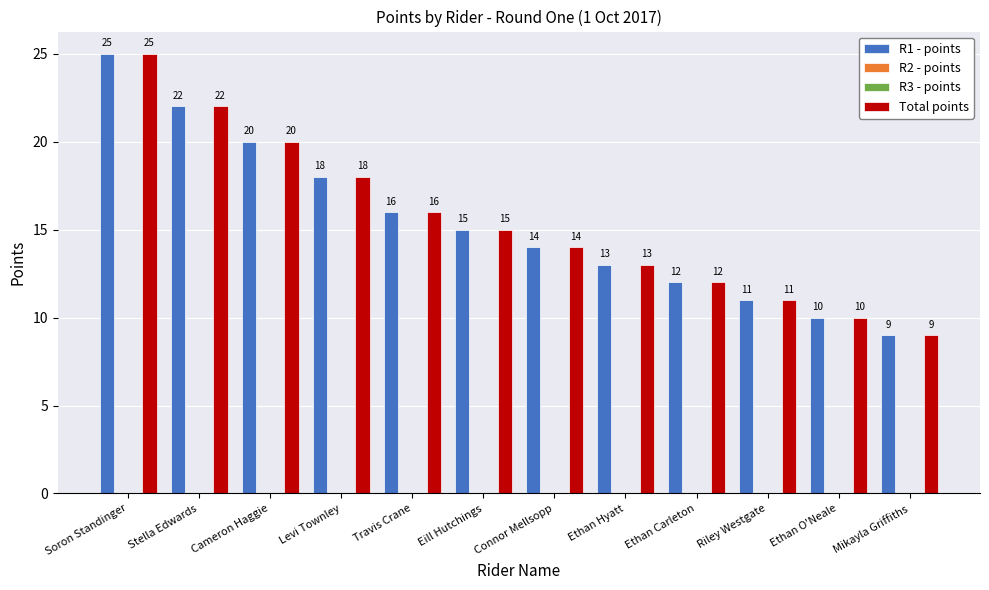

Is it true that R1 - points equals 11 at Riley Westgate?

True